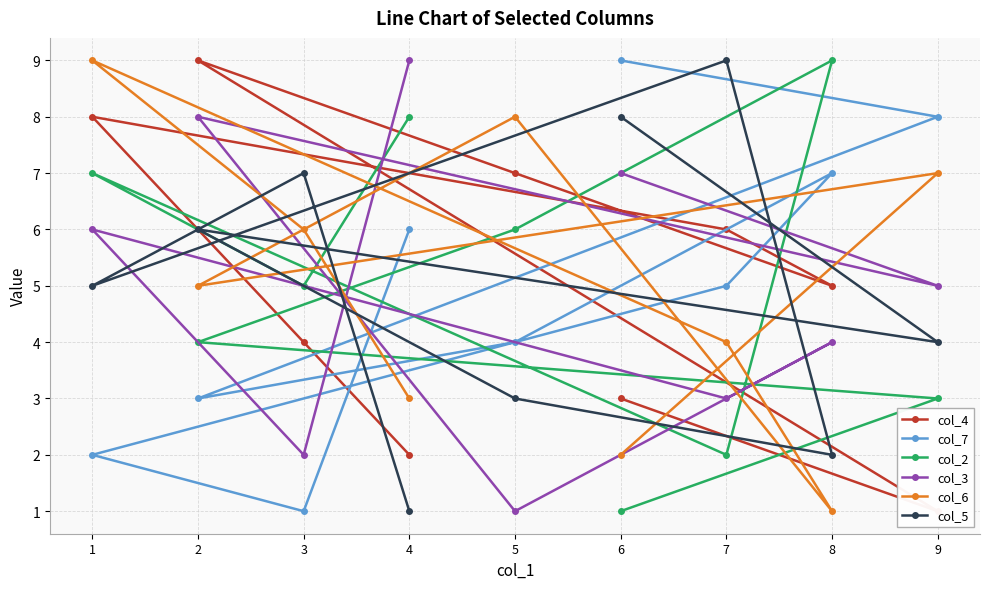

Is it true that col_5 equals 2 at 9?

False